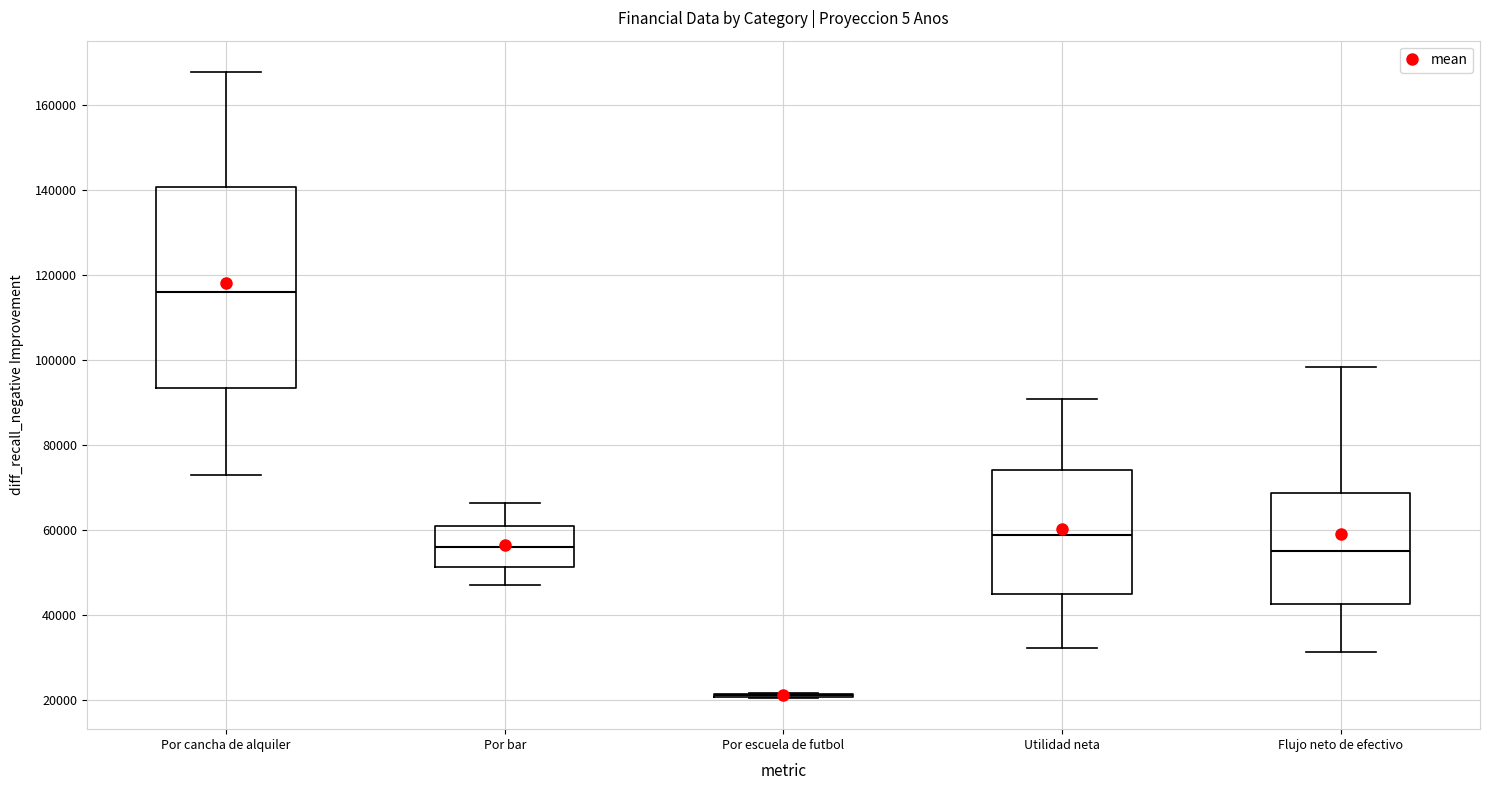

Reading left to right, transcribe this box plot: for each box, give where its median line is, the range the box spans, and where its two whiskers end, as read against the y-axis. The values are not printed on the chart, so give them approximately, as read against the axis.

Por cancha de alquiler: median 116000, box 94000 to 140000, whiskers 72000 to 168000
Por bar: median 56000, box 52000 to 60000, whiskers 48000 to 66000
Por escuela de futbol: box collapsed to a line at 22000, whiskers 20000 to 22000
Utilidad neta: median 58000, box 44000 to 74000, whiskers 32000 to 90000
Flujo neto de efectivo: median 54000, box 42000 to 68000, whiskers 32000 to 98000